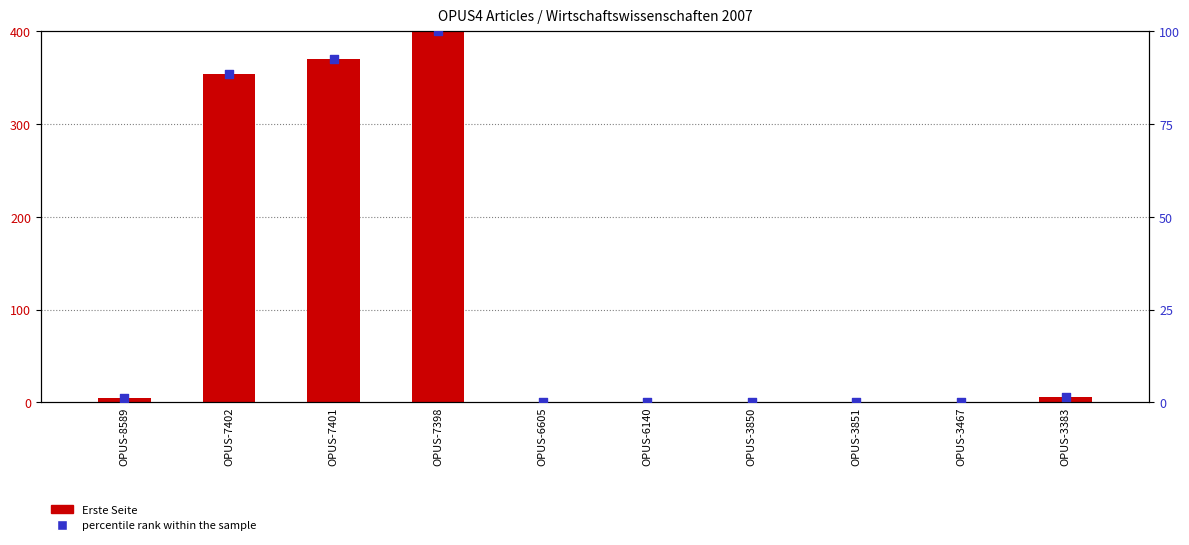

What is the total value across all series at OPUS-3467?

0.2